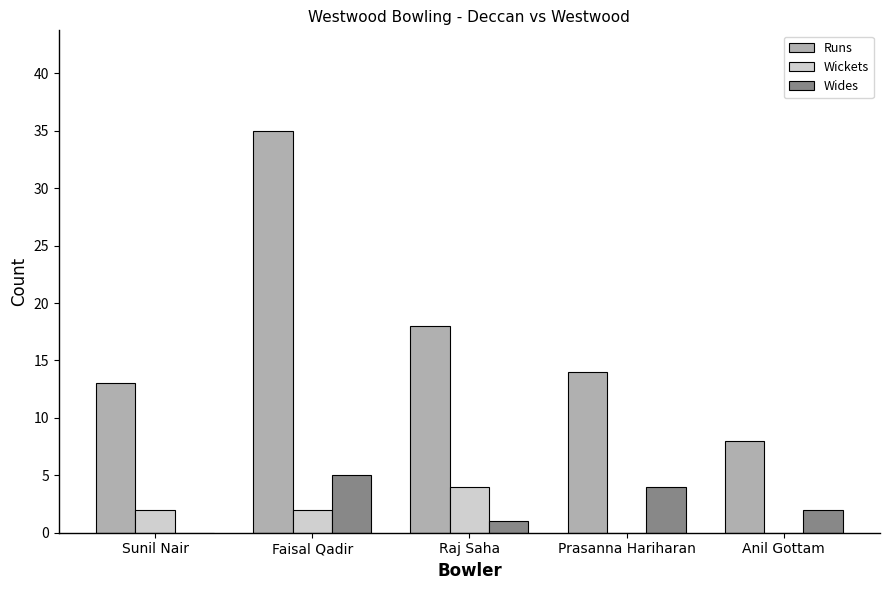

What is the total value across all series at Sunil Nair?

15